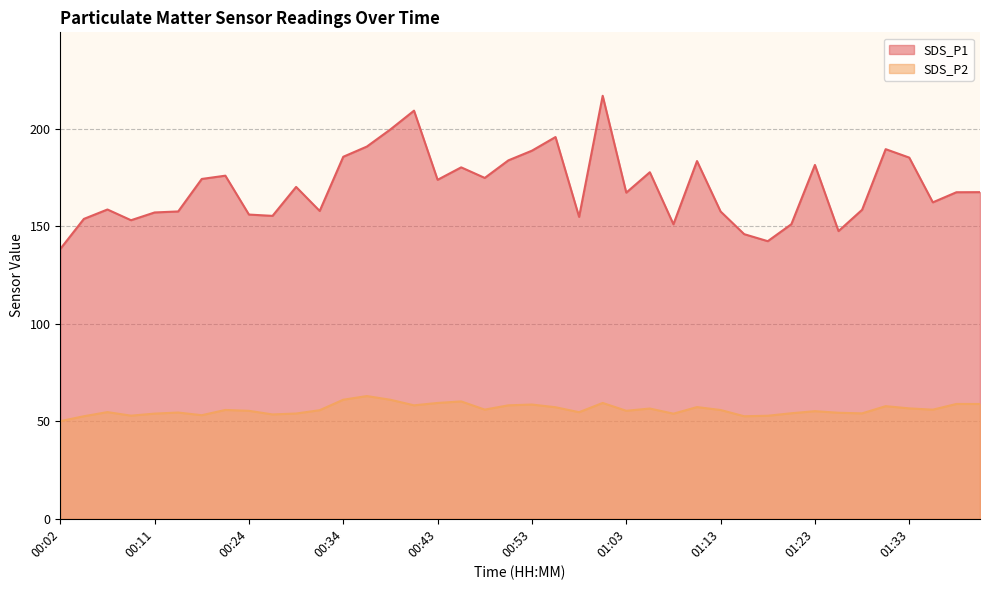

What is the difference between the SDS_P2 values at 01:11 and 00:04?

4.7